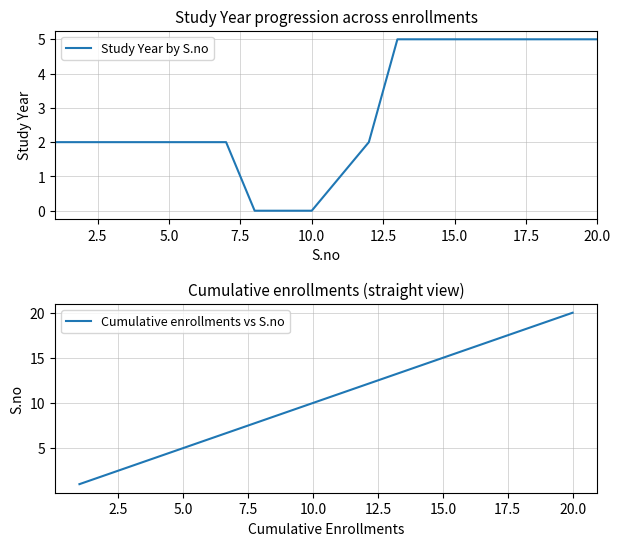

How many positive values does the Study Year by S.no series have?

17